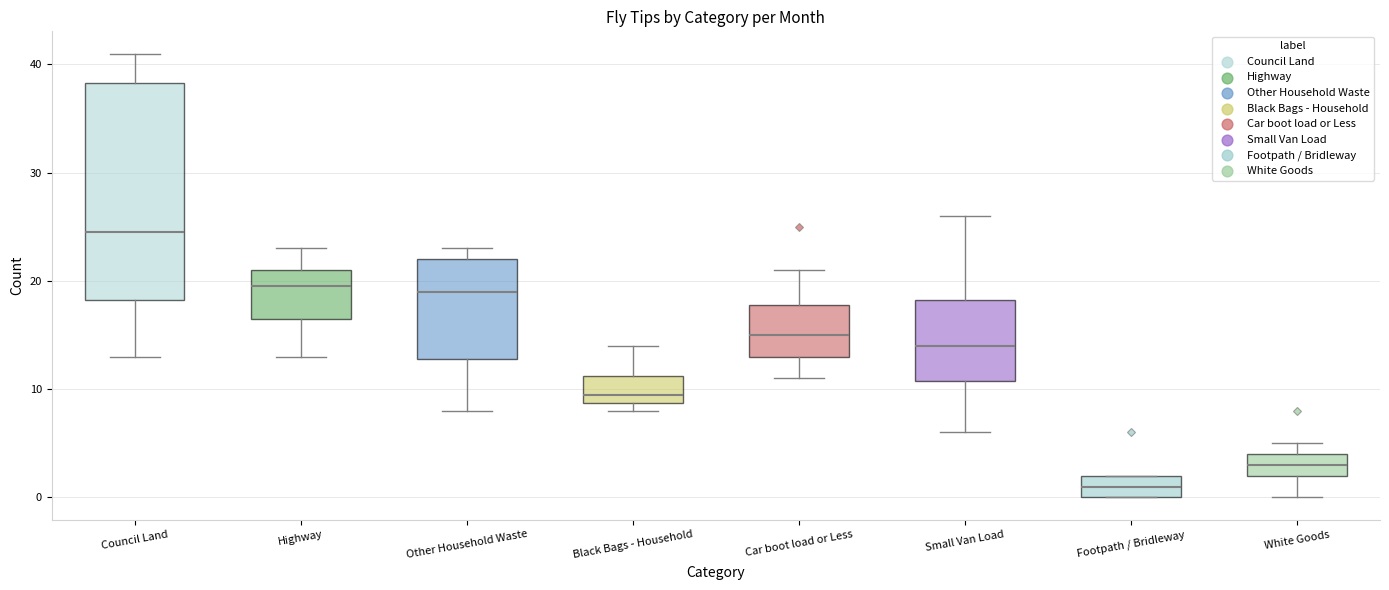

Reading left to right, transcribe this box plot: for each box, give where its median line is, the range the box spans, and where its two whiskers end, as read against the y-axis. The values are not printed on the chart, so give them approximately, as read against the axis.

Council Land: median 25, box 18 to 38, whiskers 13 to 41
Highway: median 20, box 17 to 21, whiskers 13 to 23
Other Household Waste: median 19, box 13 to 22, whiskers 8 to 23
Black Bags - Household: median 10, box 9 to 11, whiskers 8 to 14
Car boot load or Less: median 15, box 13 to 18, whiskers 11 to 21
Small Van Load: median 14, box 11 to 18, whiskers 6 to 26
Footpath / Bridleway: median 1, box 0 to 2, whiskers 0 to 2
White Goods: median 3, box 2 to 4, whiskers 0 to 5